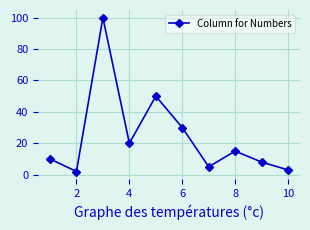

What is the maximum value shown in the chart?

100